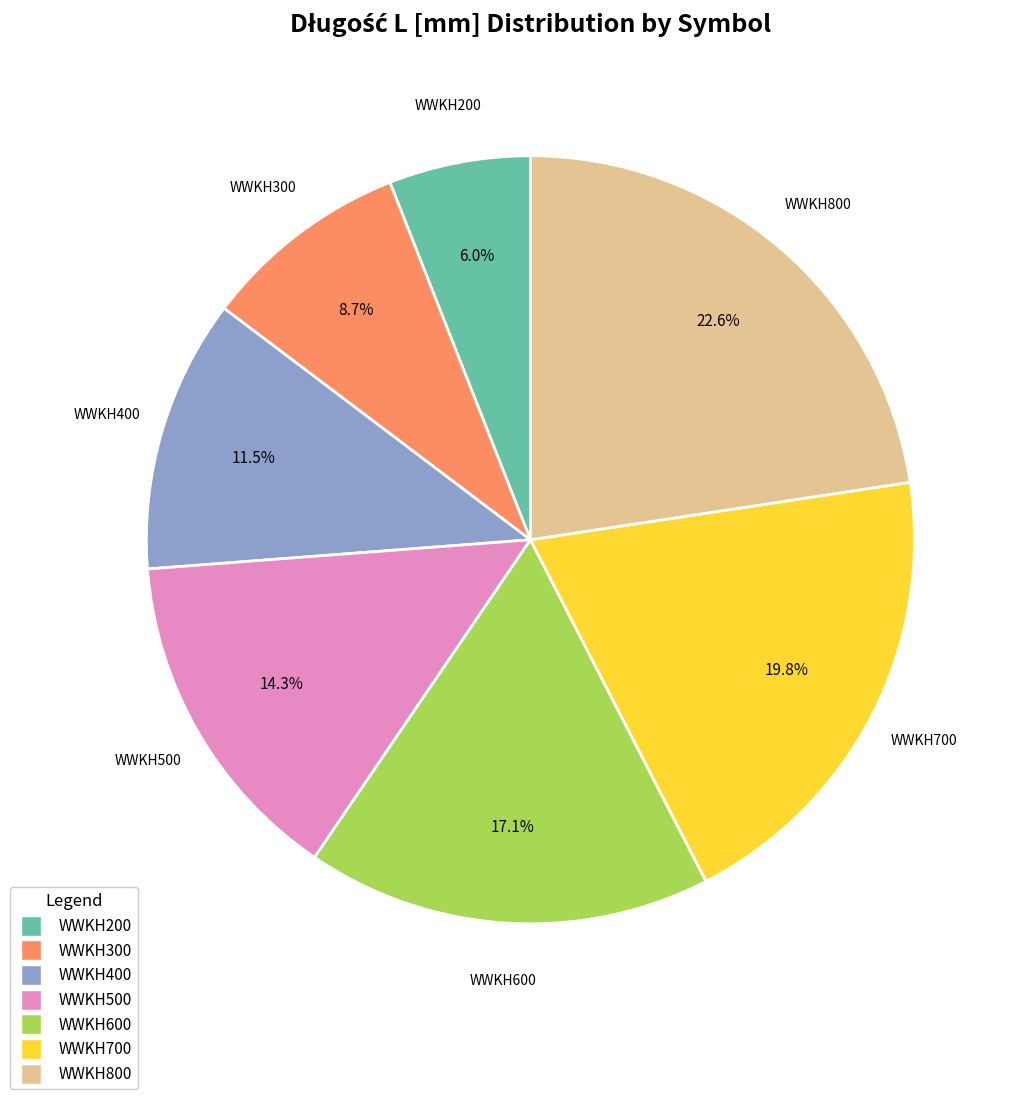

Does any single category account for the majority?

No